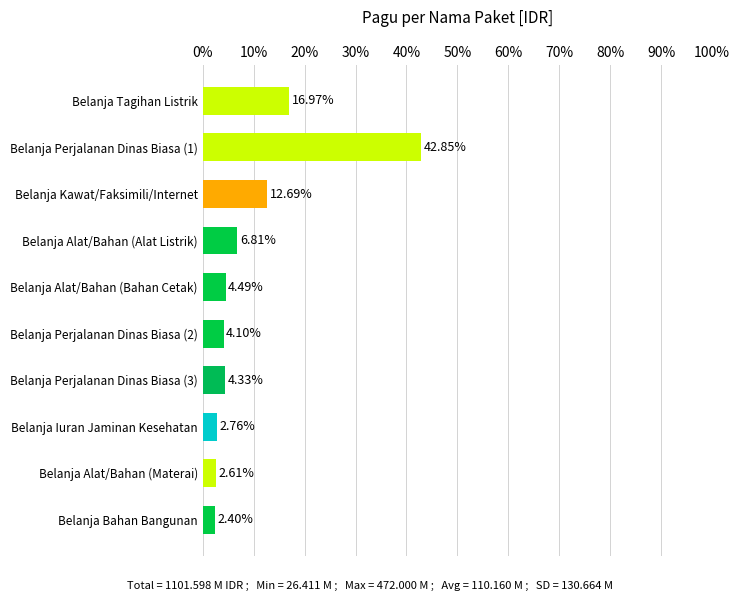

At which label is the value closest to 22?

Belanja Tagihan Listrik